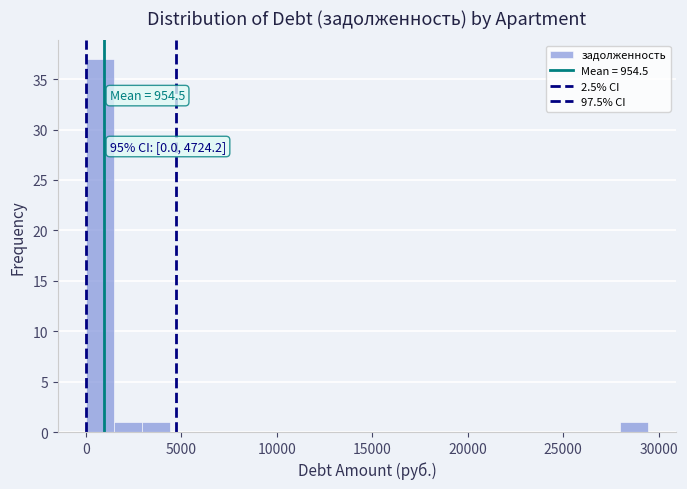

Read against the x-axis, roughly where is the centre of the tallest bar?

500